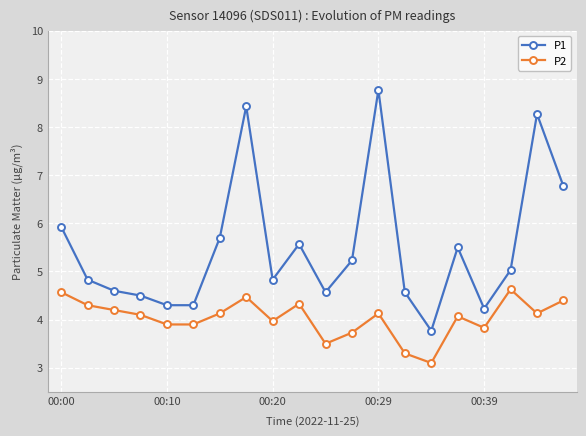

Rank the series by their maximum value, from lowest to highest.

P2, P1